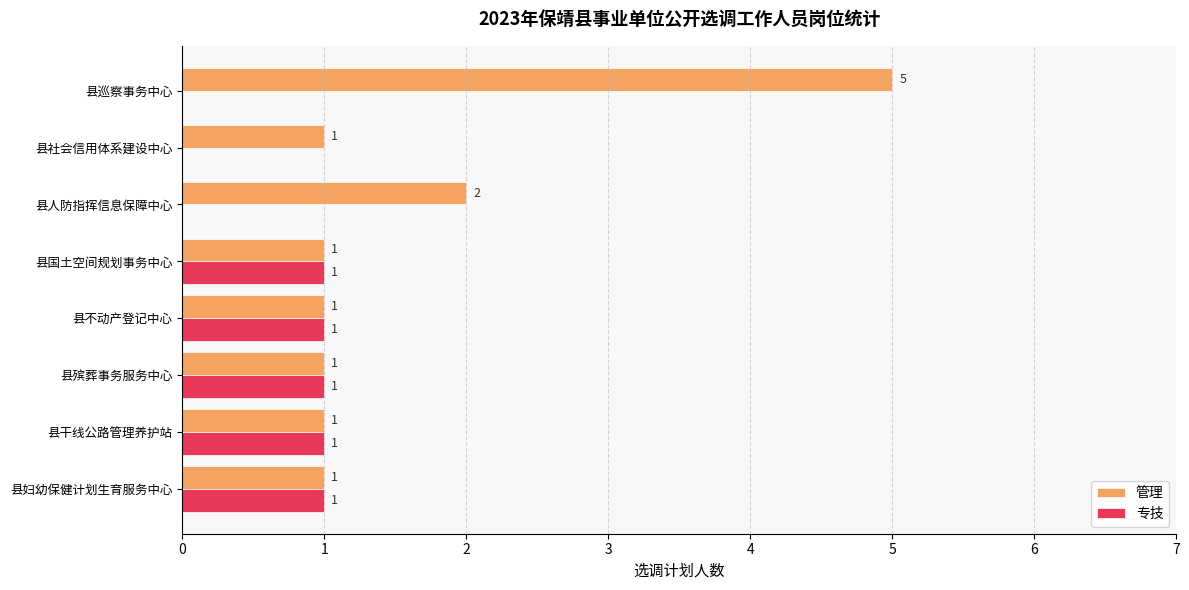

Is it true that 管理 equals 2 at 县人防指挥信息保障中心?

True